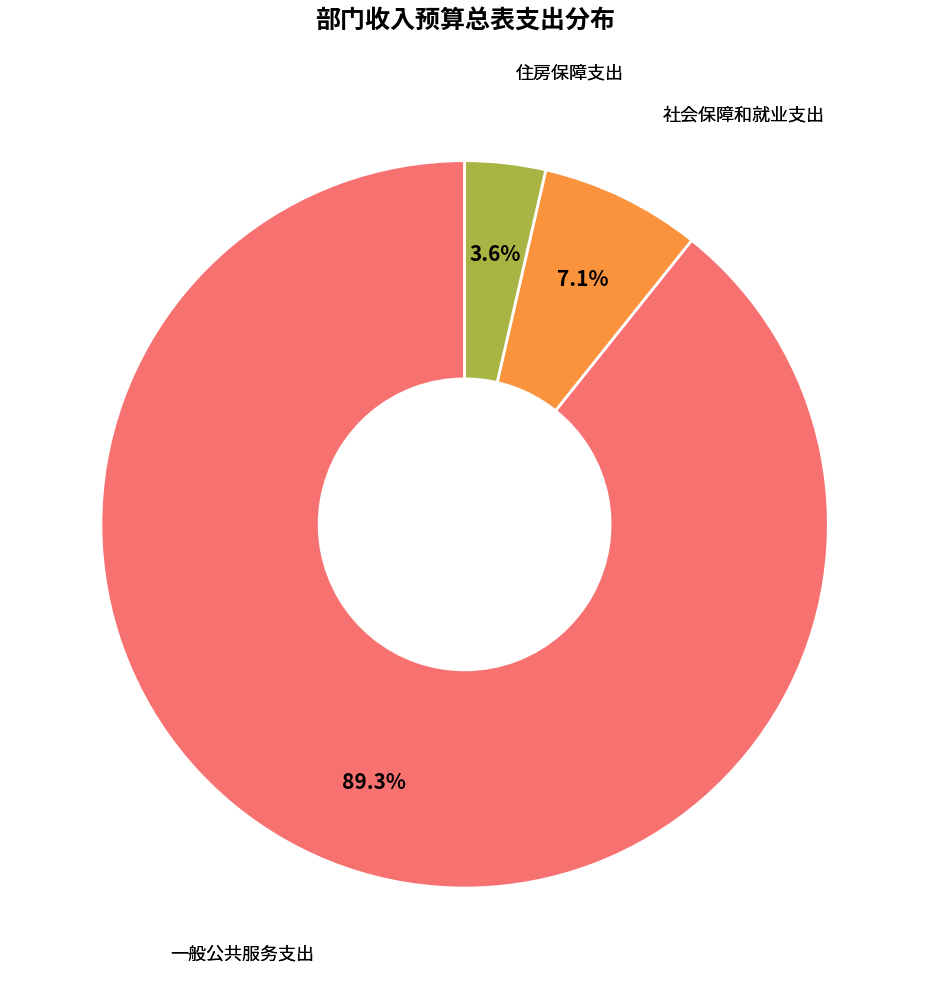

How many slices are in this pie chart?

3